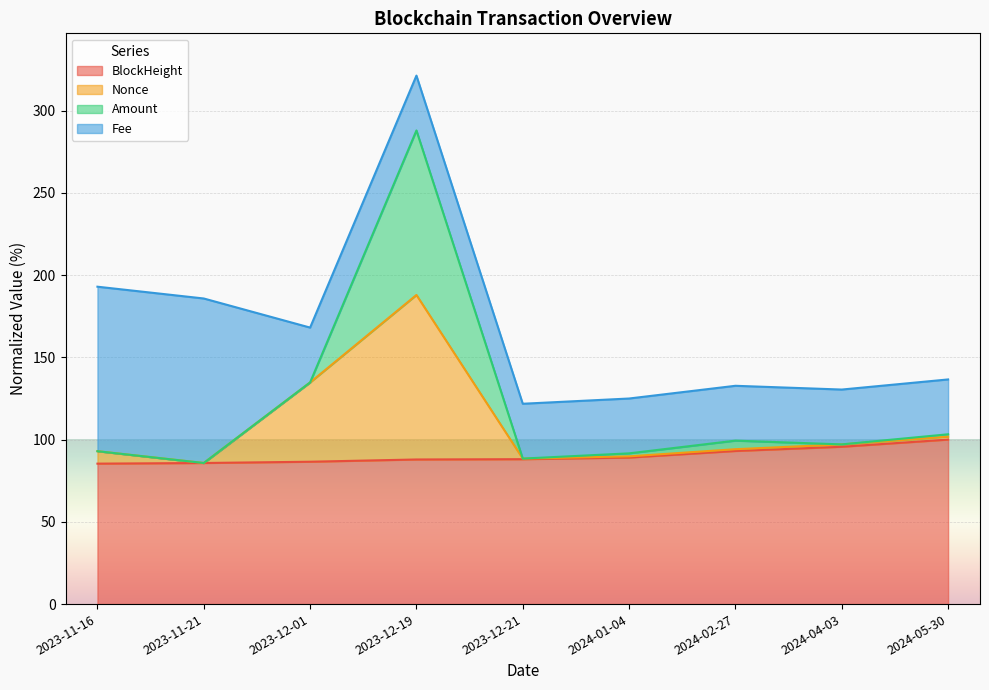

True or false: BlockHeight has more than 0 interior local peaks.

False